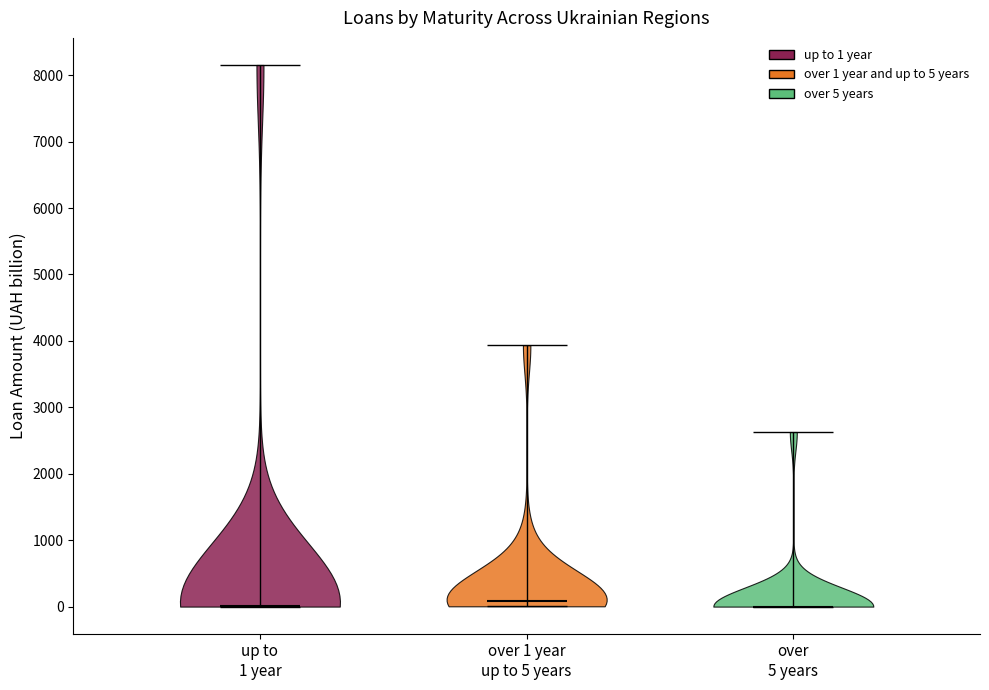

Reading left to right, read every violin against the y-axis: where its median line is, and the lowest and highest points it reaches. The values are not printed on the chart, so give them approximately, as read against the axis.

up to 1 year: median line 0, lowest point 0, highest point 8200
over 1 year up to 5 years: median line 100, lowest point 0, highest point 3900
over 5 years: median line 0, lowest point 0, highest point 2600